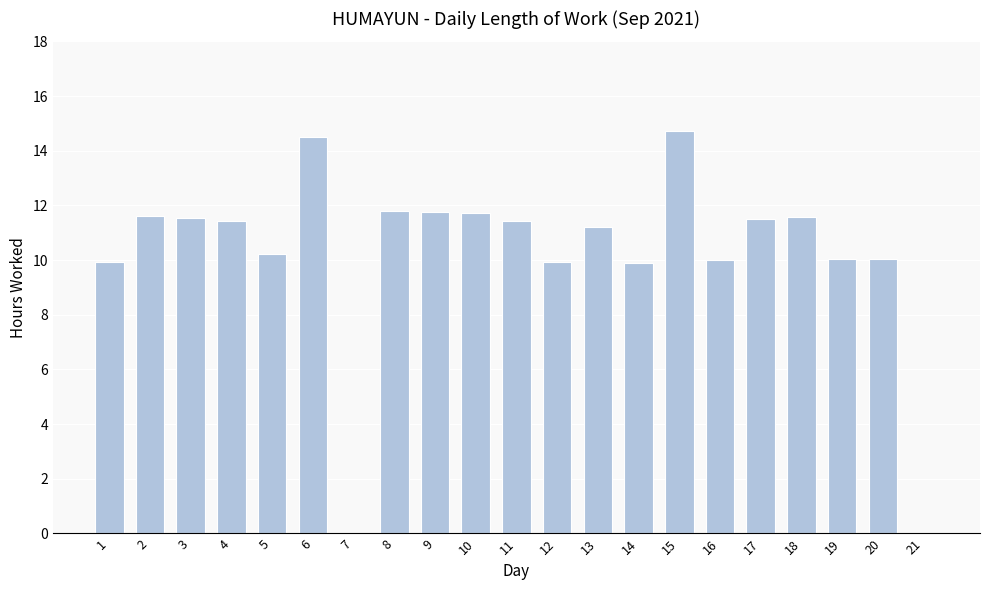

What is the ratio of the value at 20 to the value at 14?

1.0